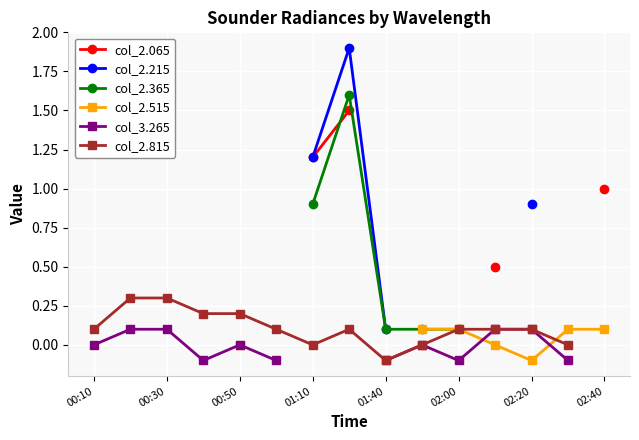

Is the value of col_2.365 at 02:20 greater than the value of col_2.815 at 01:10?

No